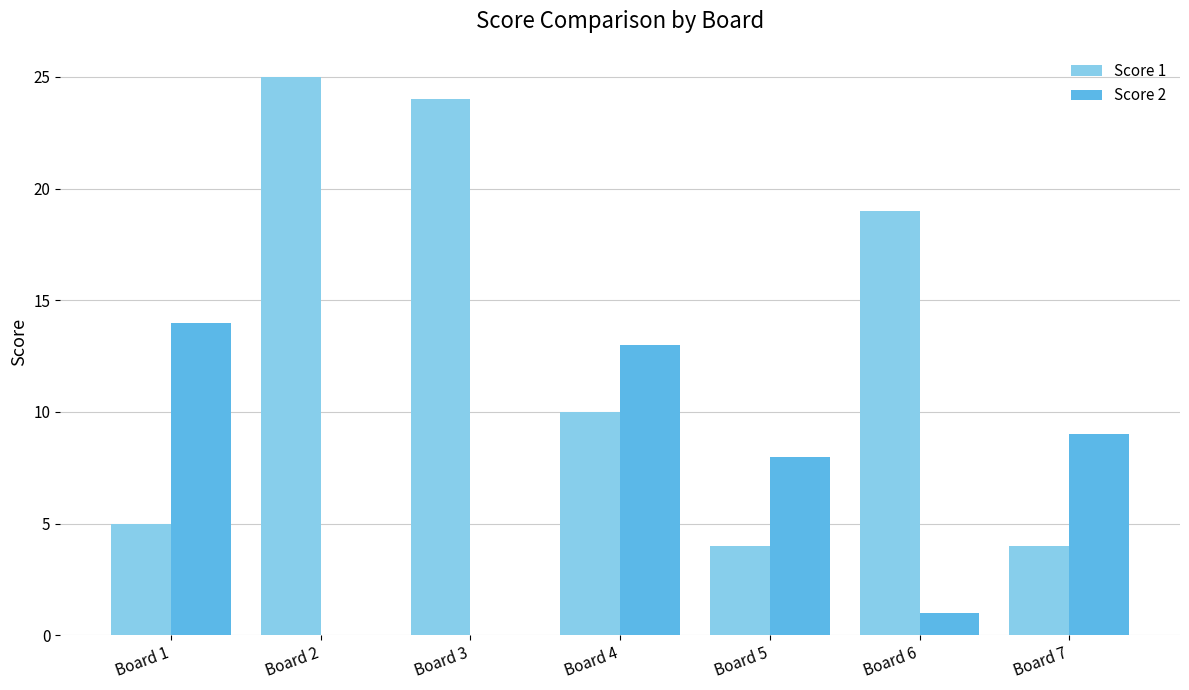

At which label is Score 2 closest to 7?

Board 5